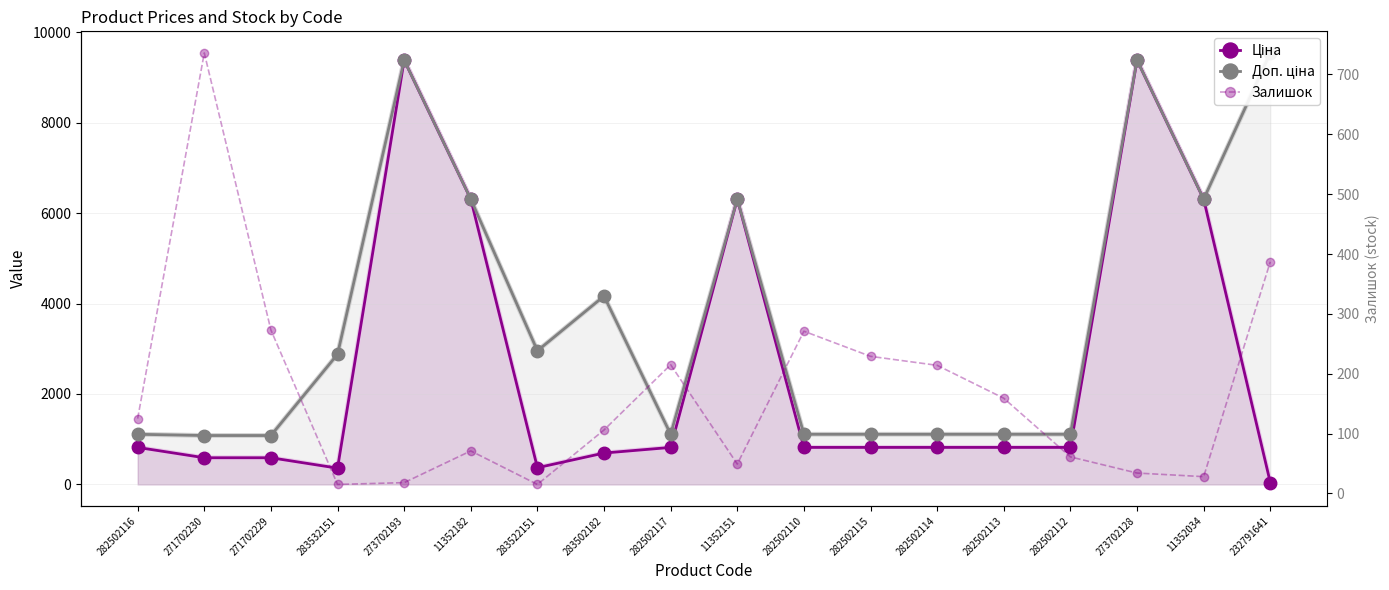

Reading left to right, extract all data points from this chart.

Ціна: 818.5	589.9	589.9	359.9	9384.0	6308.8	369.5	694.3	818.5	6308.8	818.5	818.5	818.5	818.5	818.5	9384.0	6308.8	42.4
Доп. ціна: 1109.2	1081.7	1081.7	2878.8	9384.0	6308.8	2955.8	4165.6	1109.2	6308.8	1109.2	1109.2	1109.2	1109.2	1109.2	9384.0	6308.8	9544.0
Залишок: 125.0	736.0	273.0	15.0	18.0	71.0	15.0	106.0	215.0	49.0	271.0	229.0	214.0	159.0	61.0	34.0	28.0	387.0